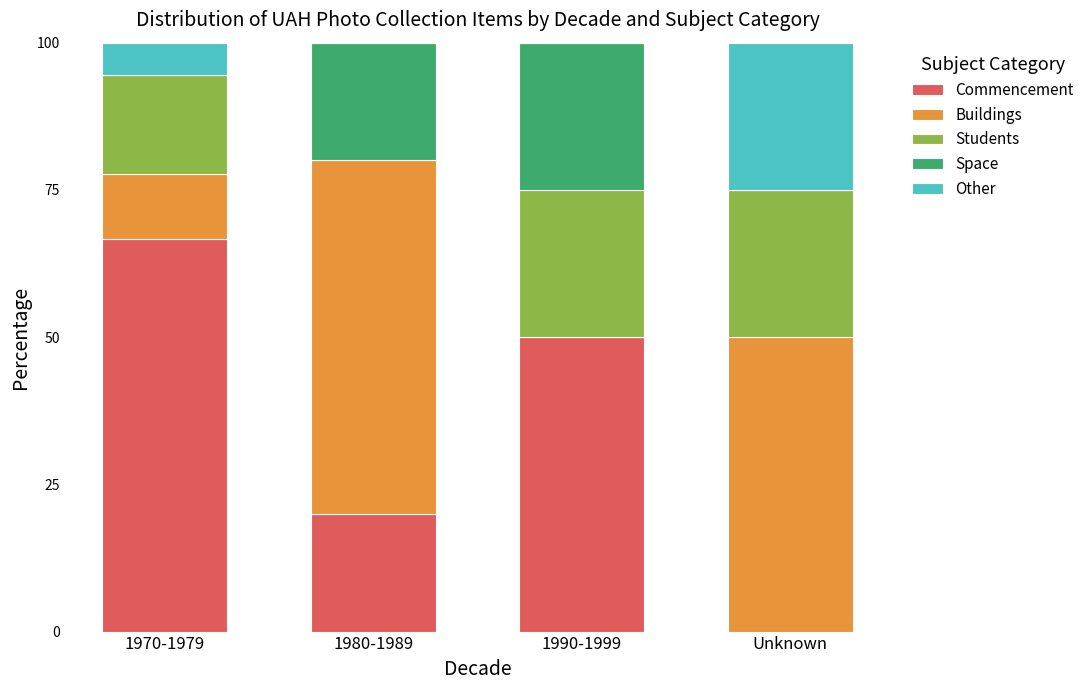

What is the maximum value for Commencement?

66.7